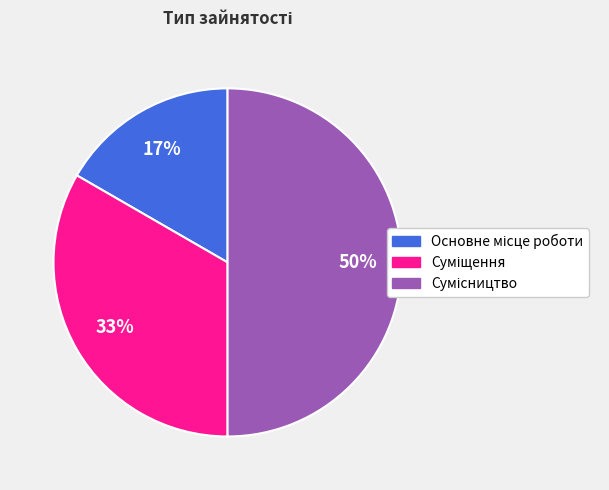

To the nearest percent, what is the difference between the largest and smallest slice percentages?

33%